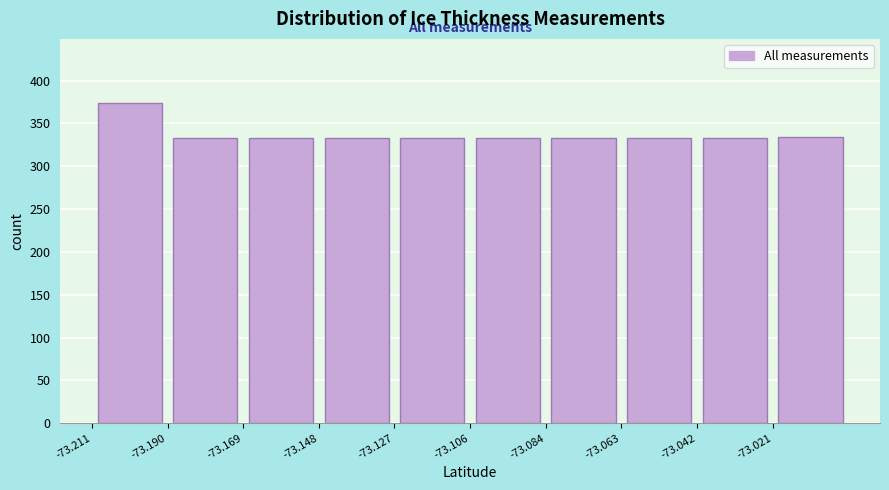

Reading left to right, list every bar in this chart as the range it spans on the x-axis followed by its height. Neither the bar edges nor the heights are printed on the chart, so give them approximately, as read against the axes.

-73.210 to -73.190: 375
-73.190 to -73.170: 335
-73.170 to -73.150: 335
-73.150 to -73.125: 335
-73.125 to -73.105: 335
-73.105 to -73.085: 335
-73.085 to -73.065: 335
-73.065 to -73.040: 335
-73.040 to -73.020: 335
-73.020 to -73.000: 335